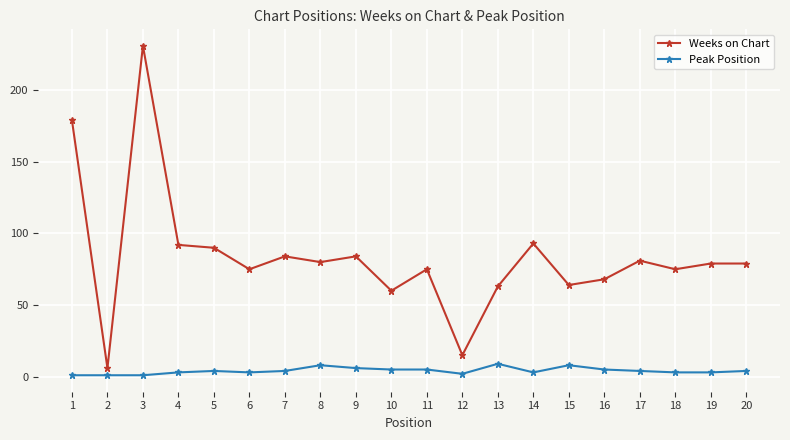

The Weeks on Chart series shows 93 at 14. True or false?

True